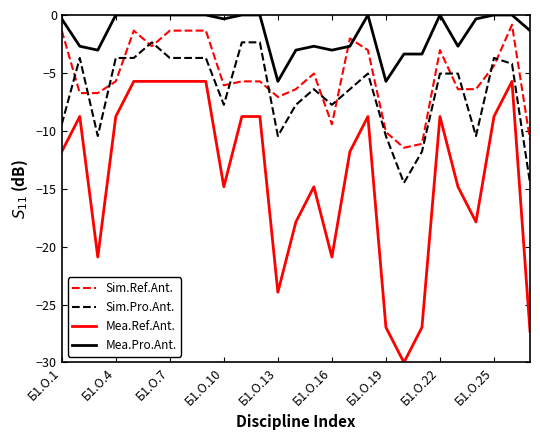

What is the minimum value shown in the chart?

-30.0